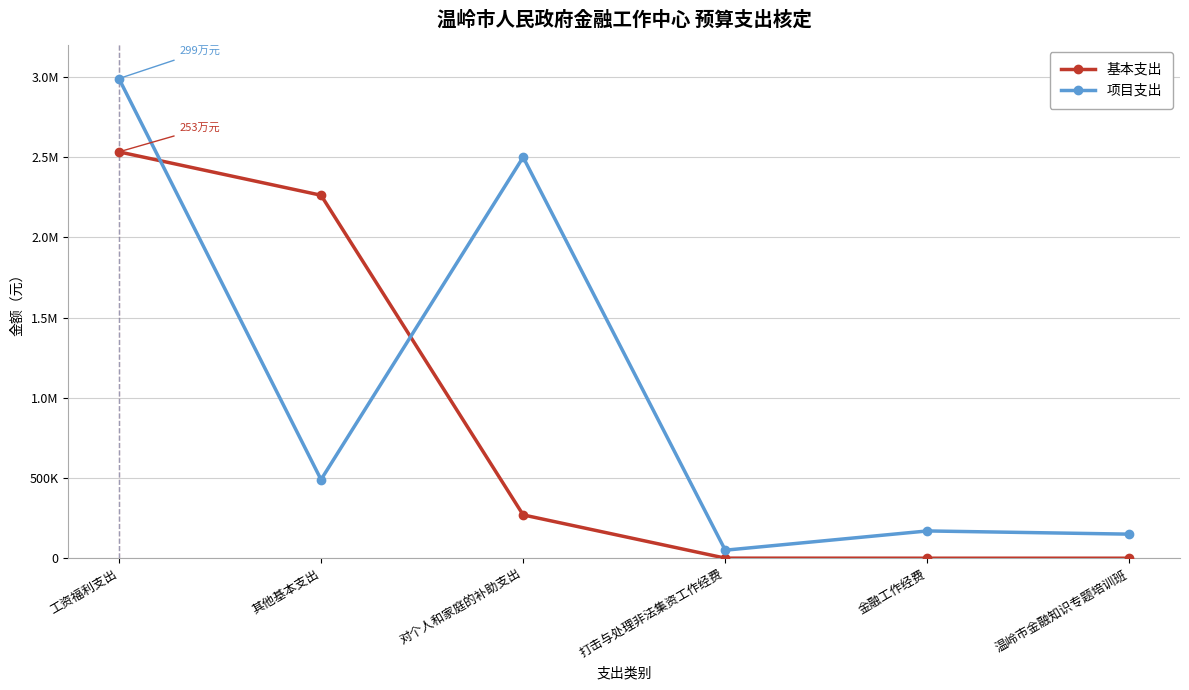

Between 其他基本支出 and 温岭市金融知识专题培训班, which series saw the biggest shift?

基本支出